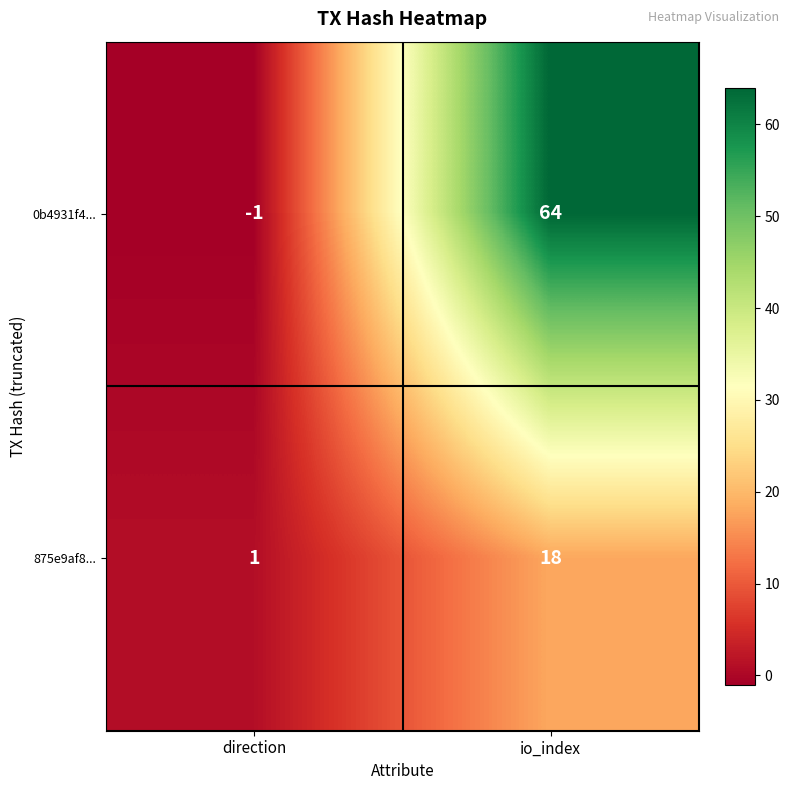

List the series in order of their overall mean, highest first.

0b4931f4..., 875e9af8...